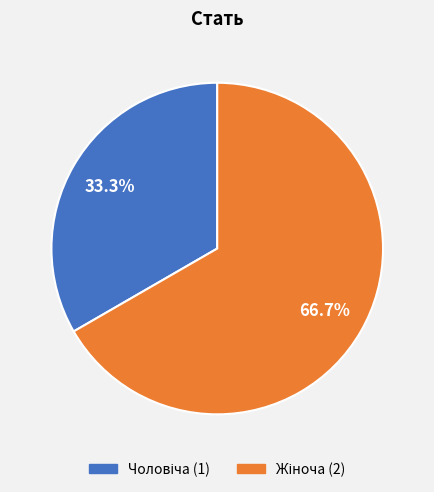

Does any single category account for the majority?

Yes